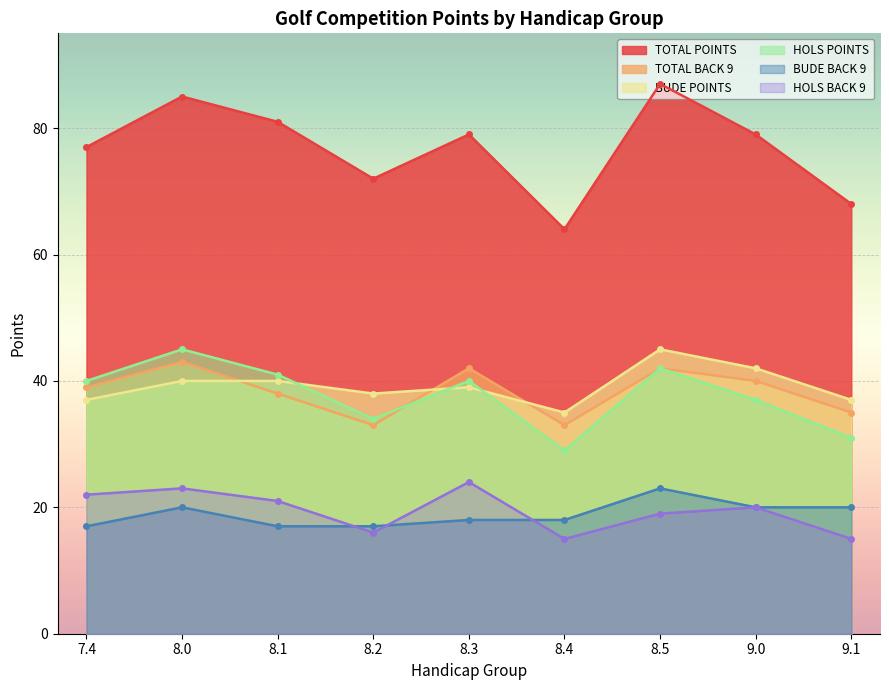

How many lines are shown in the chart?

6